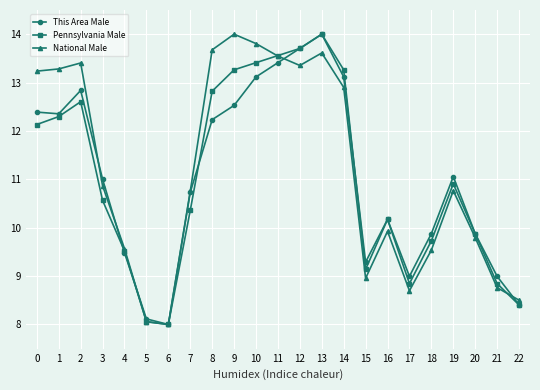

Is the value of National Male at 7 greater than the value of Pennsylvania Male at 5?

Yes